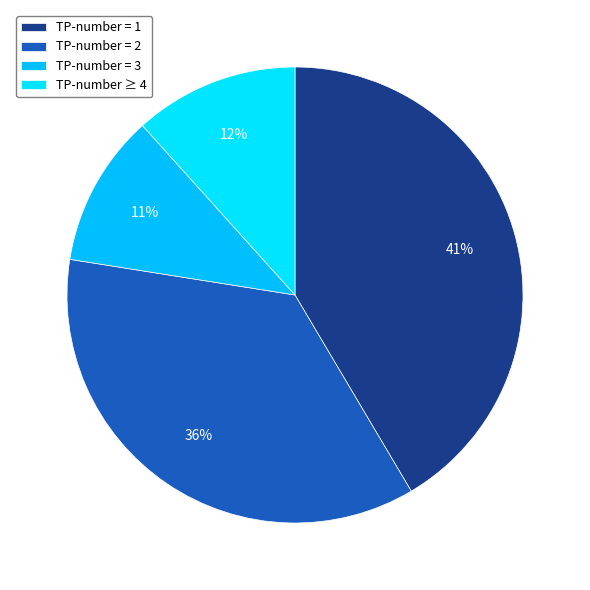

Is there a majority slice in this chart?

No